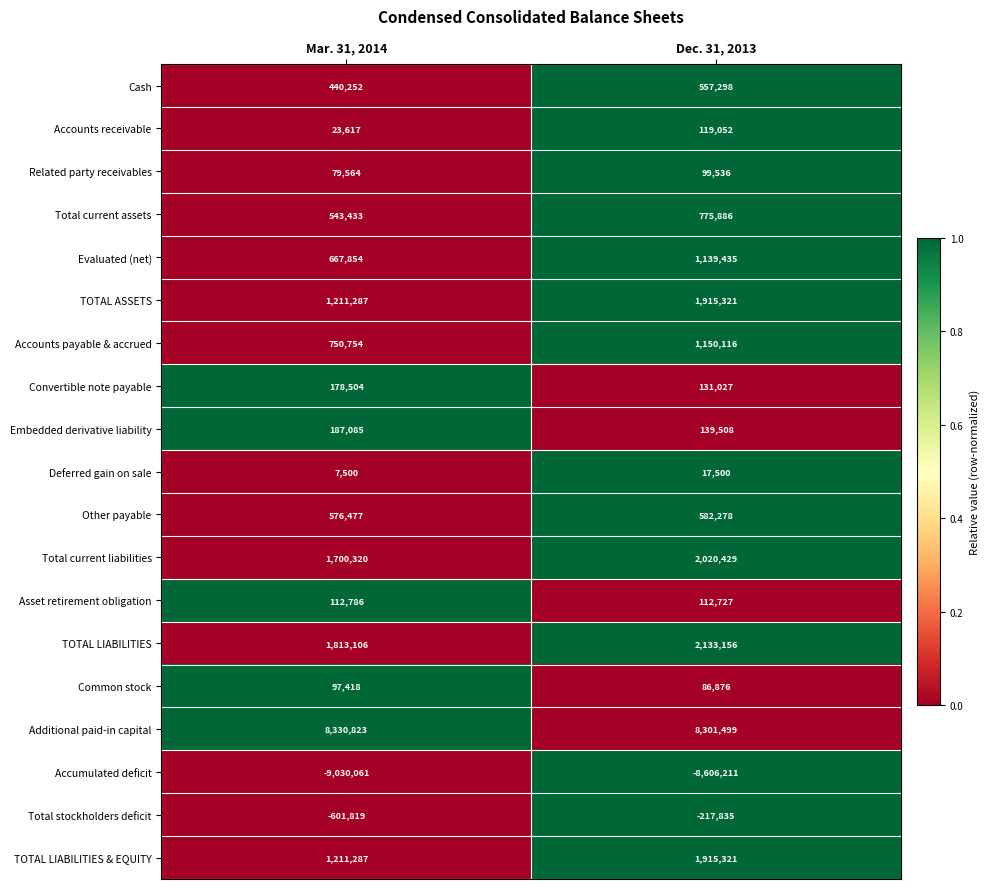

Read the Additional paid-in capital value at Mar. 31, 2014.

8330823